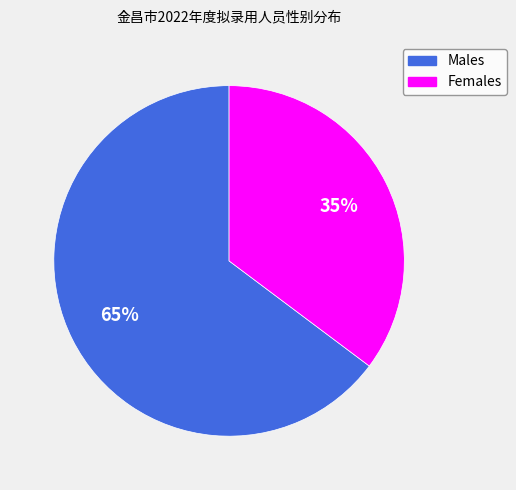

To the nearest percent, what is the average slice percentage?

50%